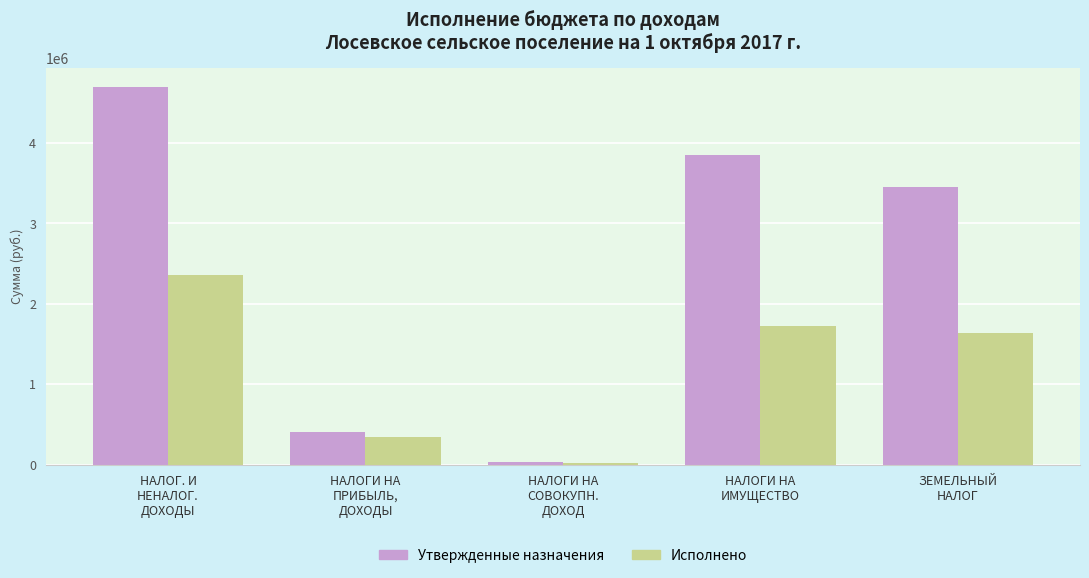

Rank the series by their average value, from highest to lowest.

Утвержденные назначения, Исполнено